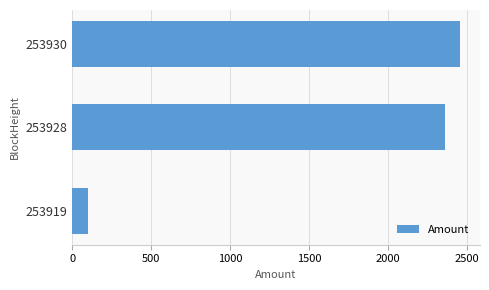

Reading top to bottom, what are all the values shown in this chart?

253930=2456.5	253928=2357.6	253919=100.0